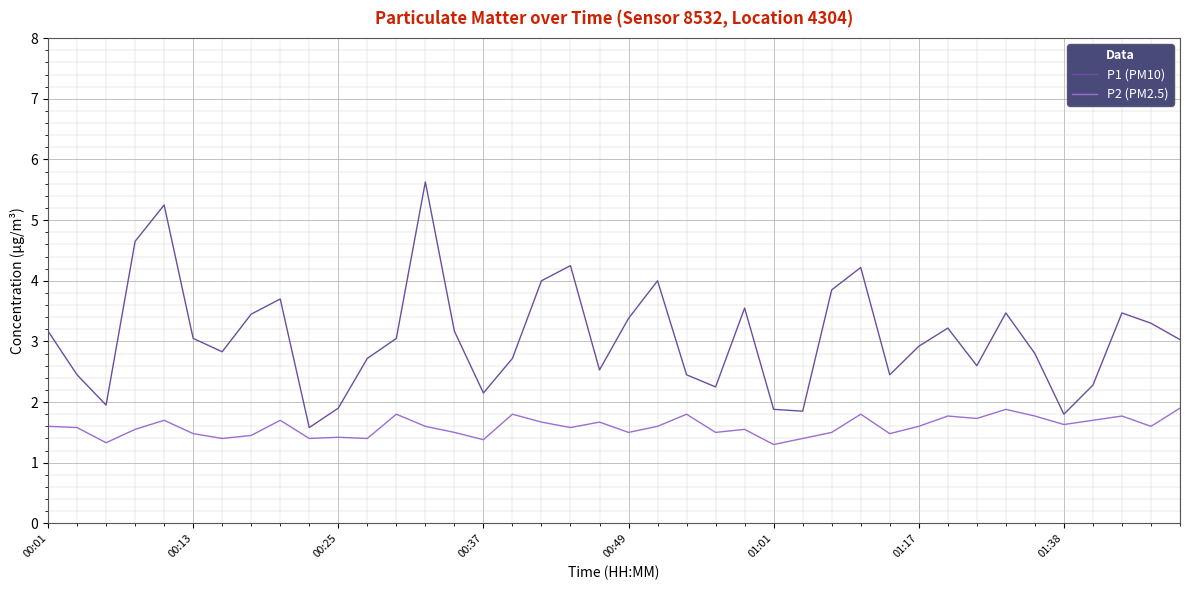

Which series has the largest range (max minus min)?

P1 (PM10)